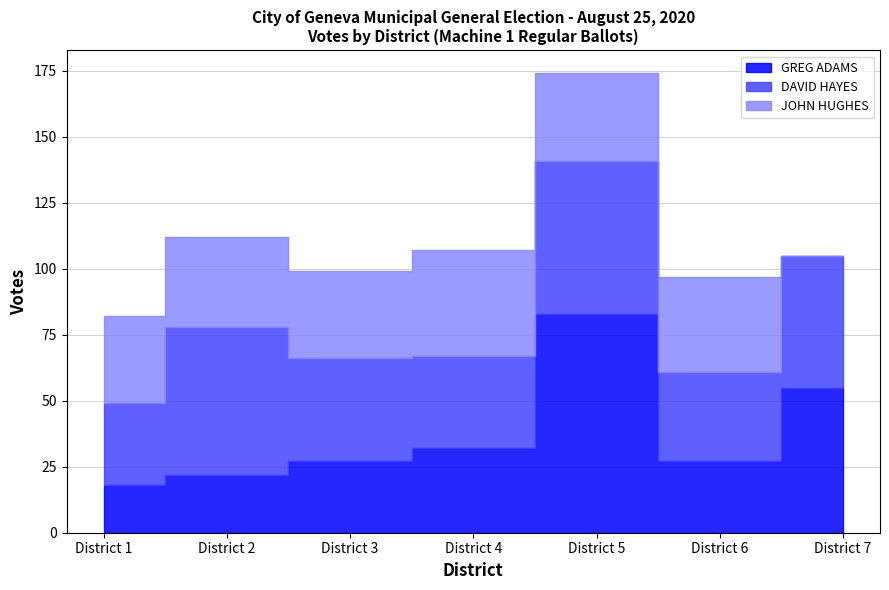

What is the value of the JOHN HUGHES point at the 1st from the left?

33